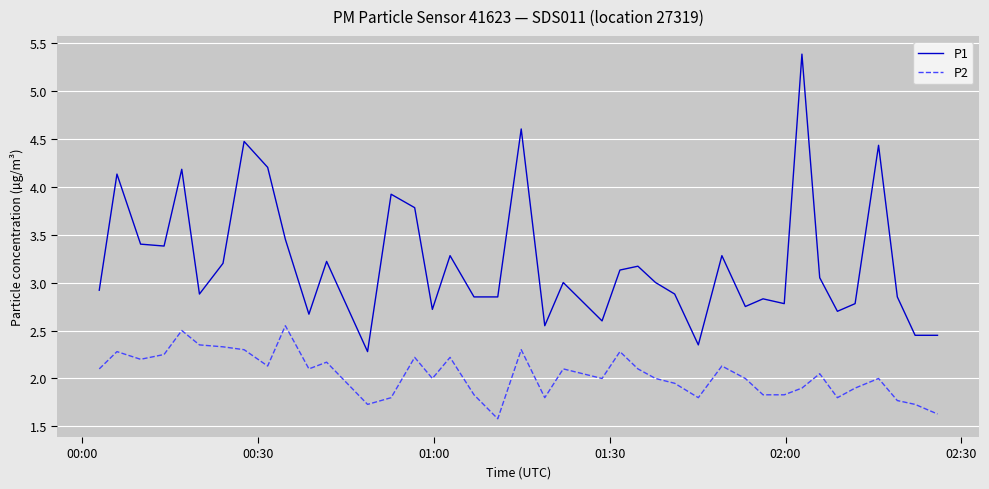

True or false: P2 and P1 intersect in this chart.

False